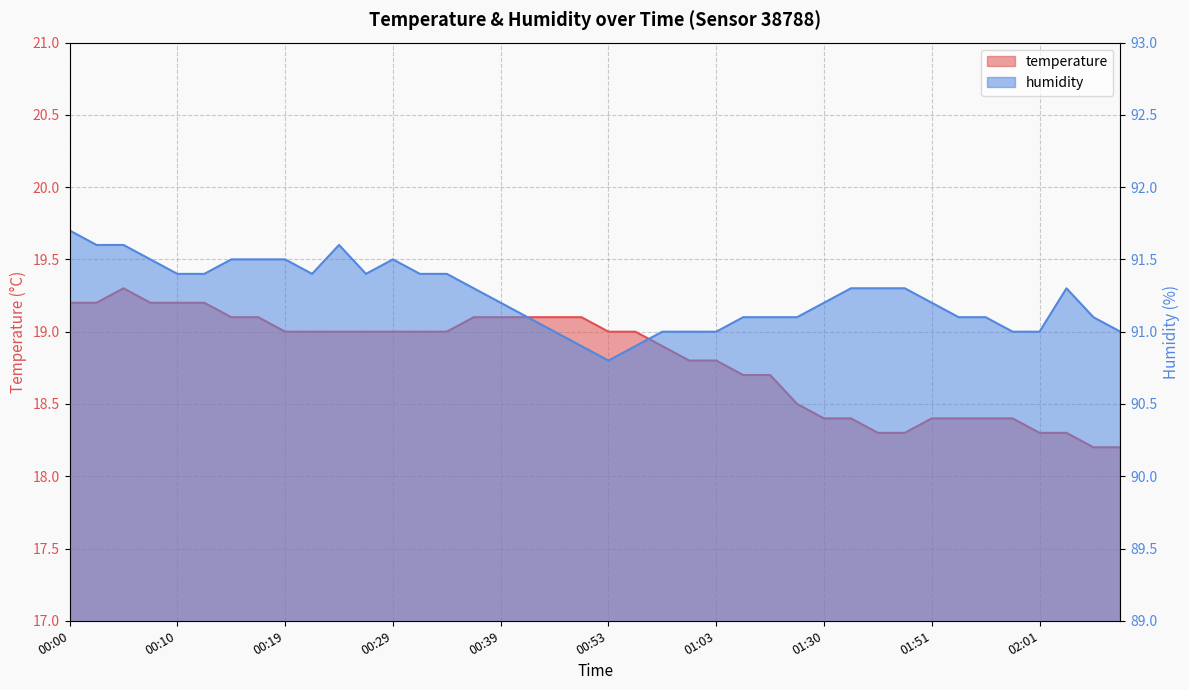

What is the total value across all series at 01:54?

109.5